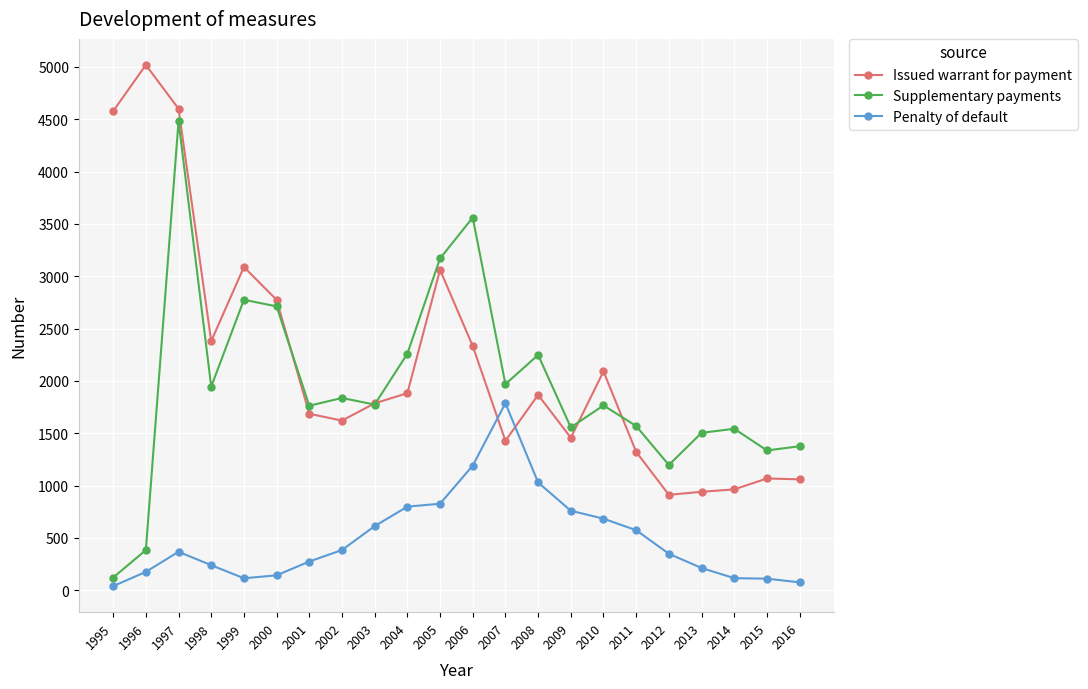

Which series changed the most between 2005 and 2011?

Issued warrant for payment